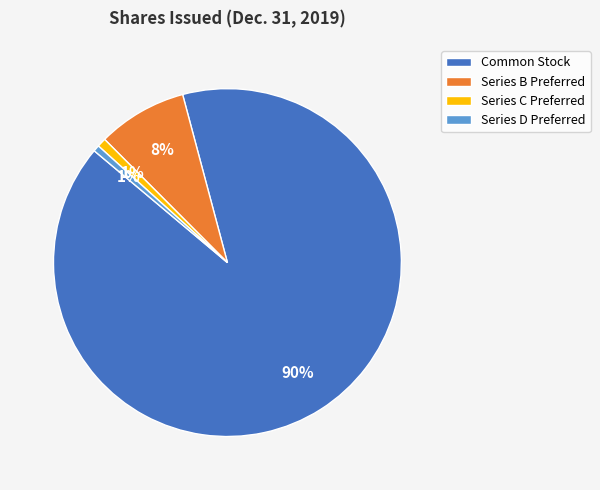

What percentage is the Series B Preferred slice, to the nearest percent?

8%